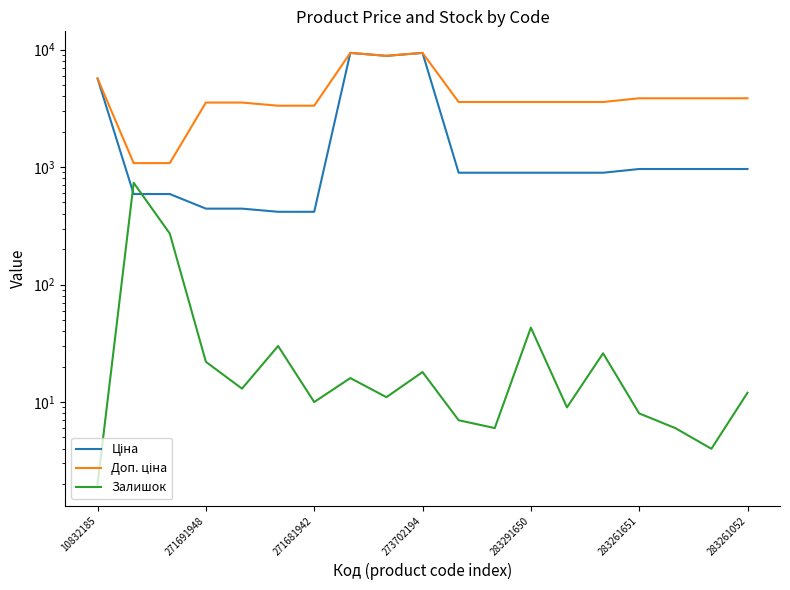

Is it true that Ціна equals 256.4 at 16?

False